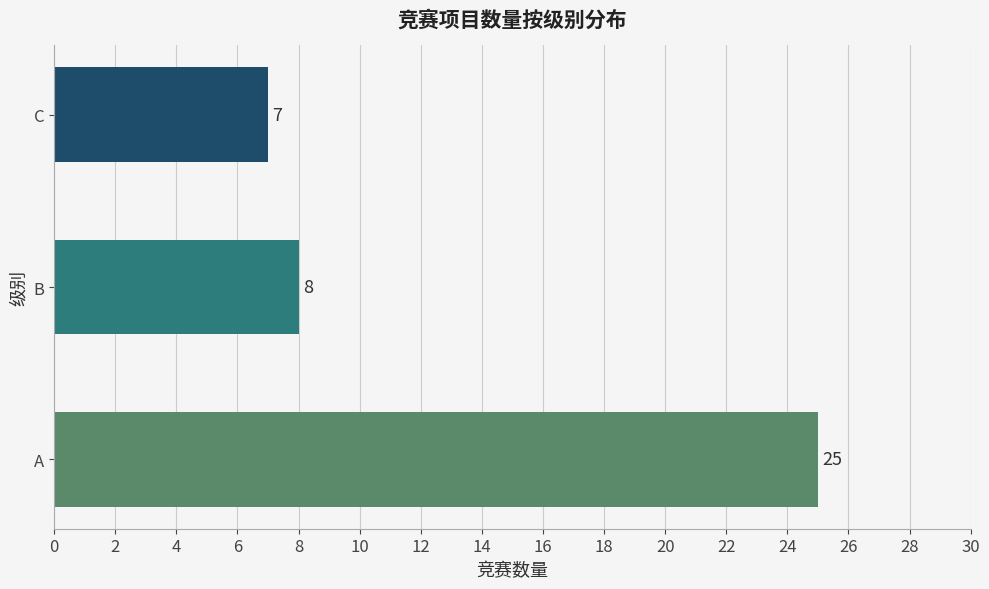

Is it true that the value at C is 7?

True